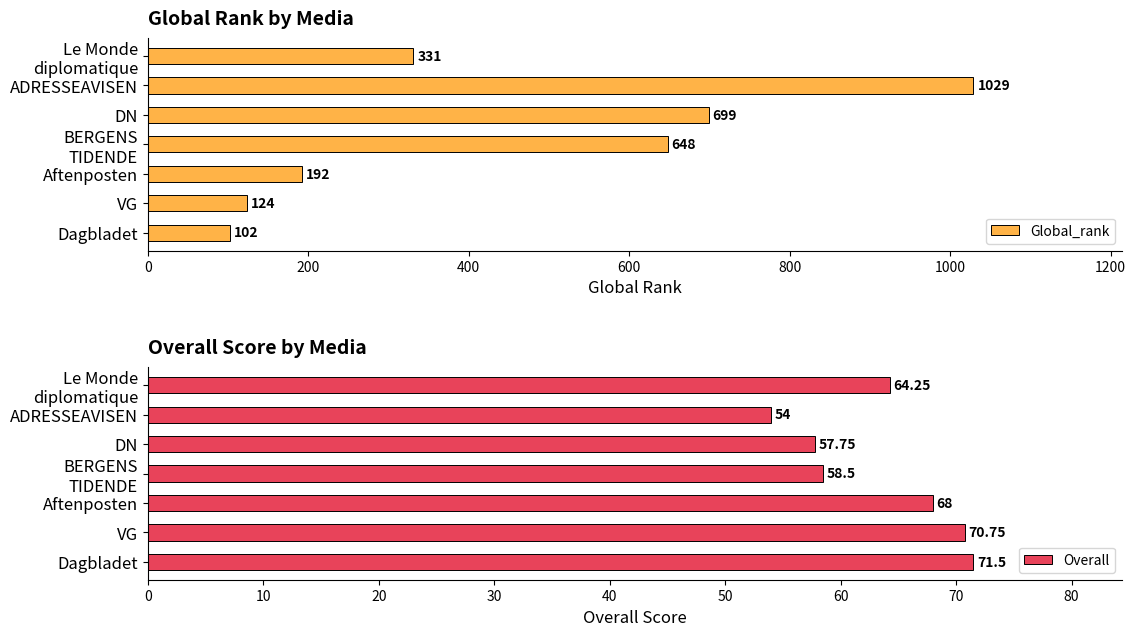

What is the smallest value displayed?

54.0